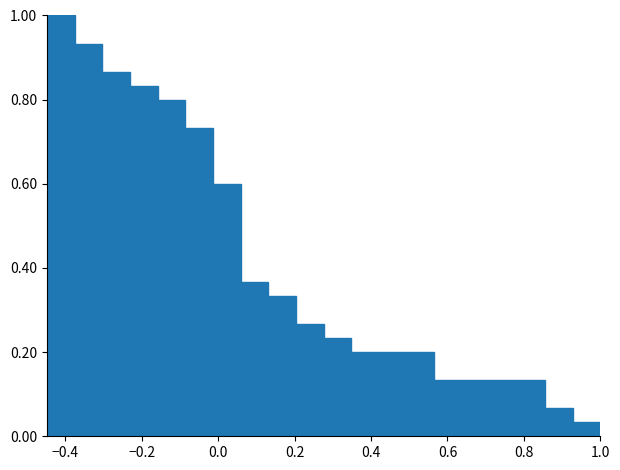

Read against the x-axis, roughly where is the centre of the tallest bar?

-0.42